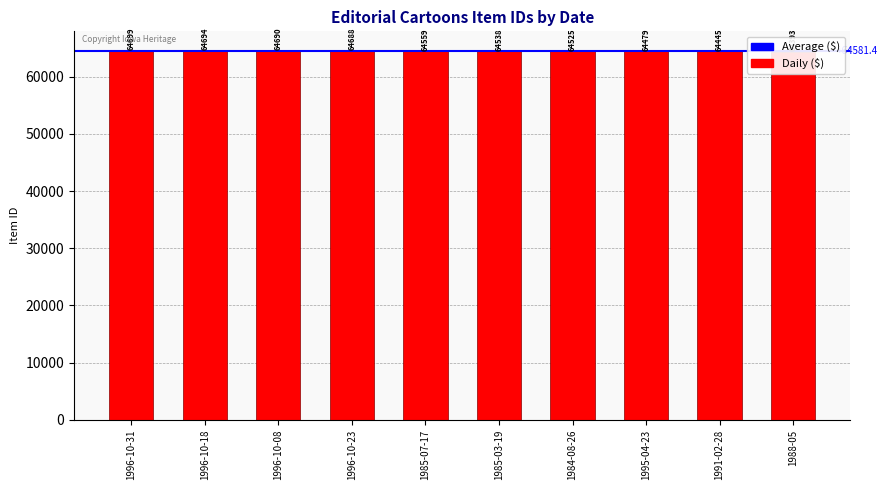

The value at 1988-05 is 64393. True or false?

True